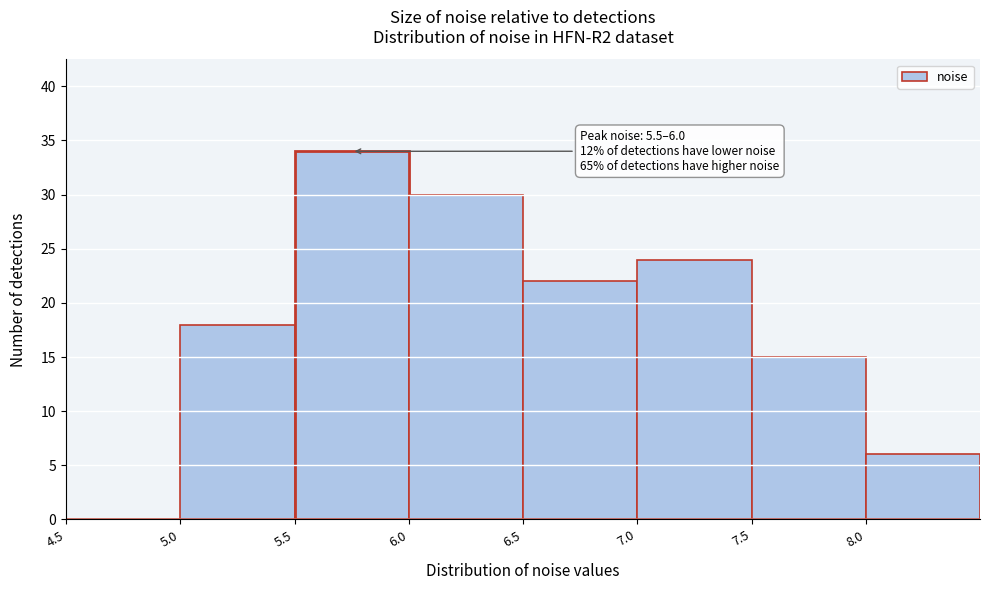

Over which range of the x-axis is the bar tallest?

5.5 to 6.0